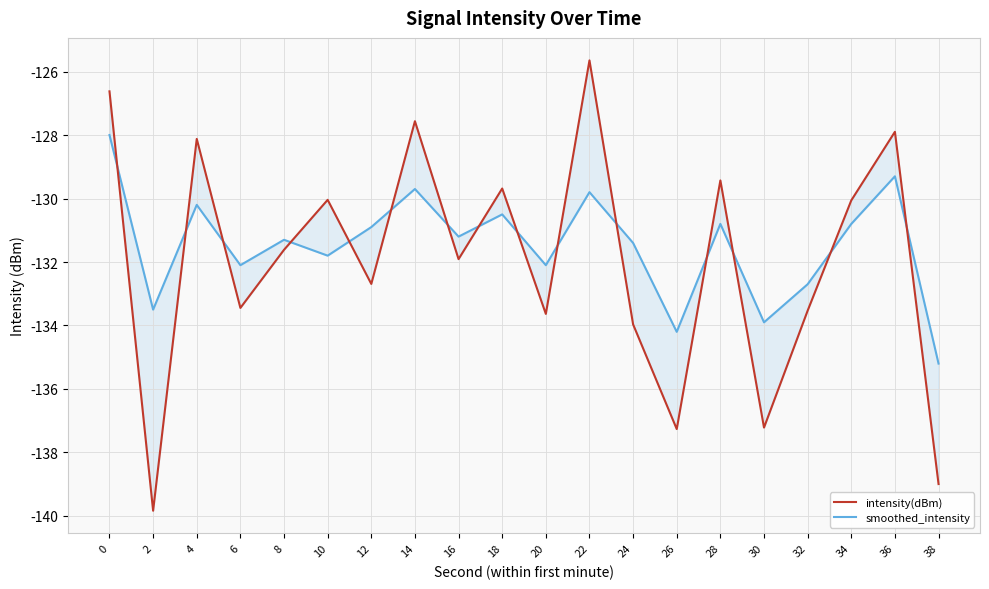

How many values in the smoothed_intensity series are below -131?

11